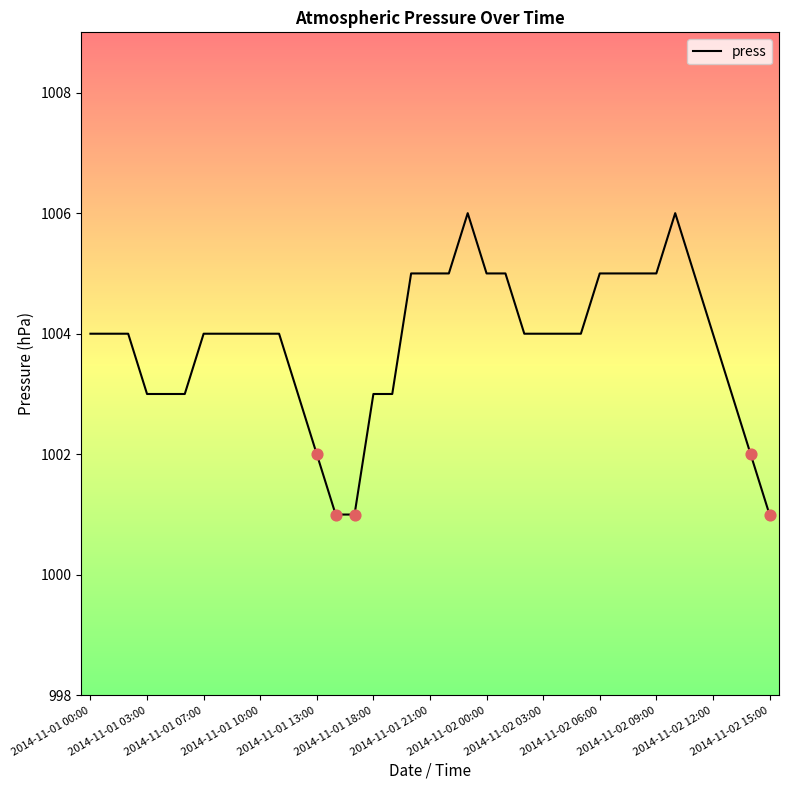

What is the smallest value displayed?

1001